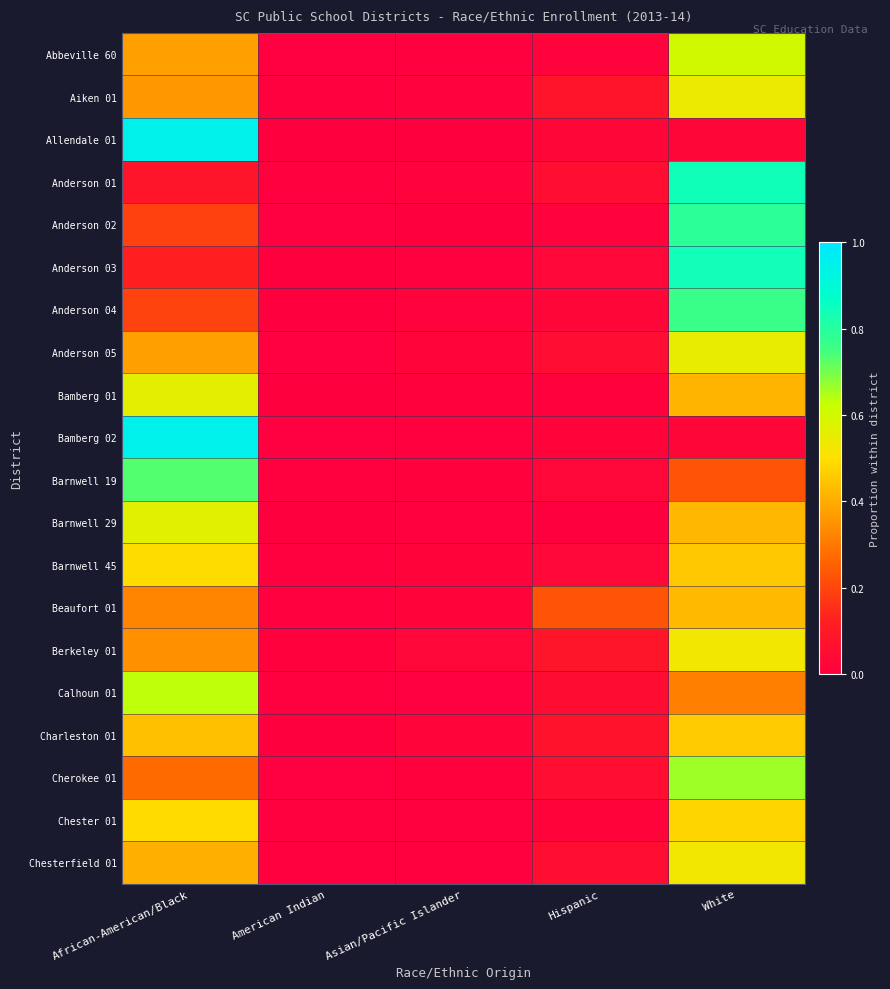

Which series changed the most between African-American/Black and Hispanic?

Bamberg 02